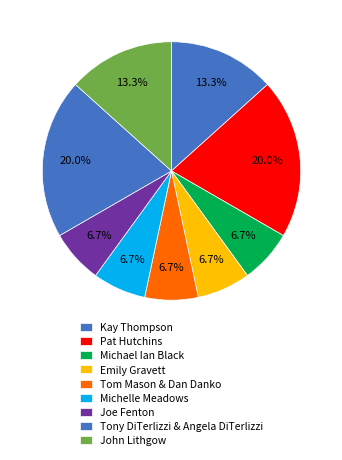

How many segments does this pie chart have?

9